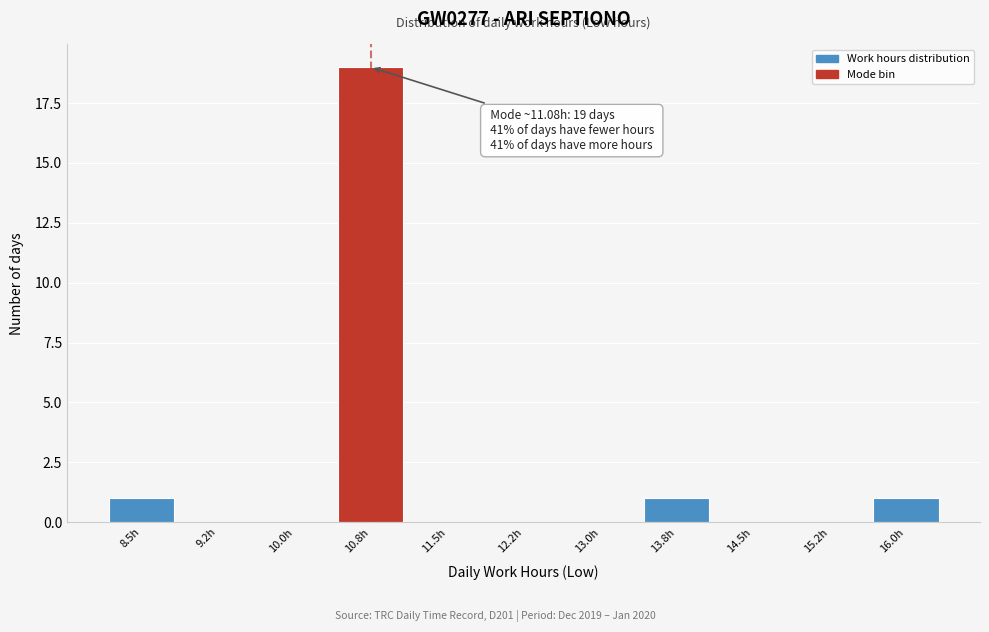

Reading left to right, extract all data points from this chart.

8.5h=1	9.2h=0	10.0h=0	10.8h=19	11.5h=0	12.2h=0	13.0h=0	13.8h=1	14.5h=0	15.2h=0	16.0h=1